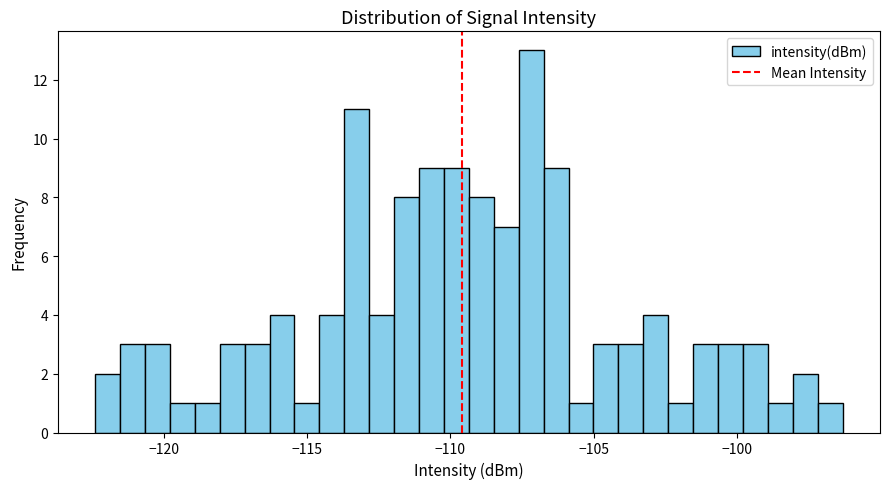

Read against the x-axis, roughly where is the centre of the tallest bar?

-107.0